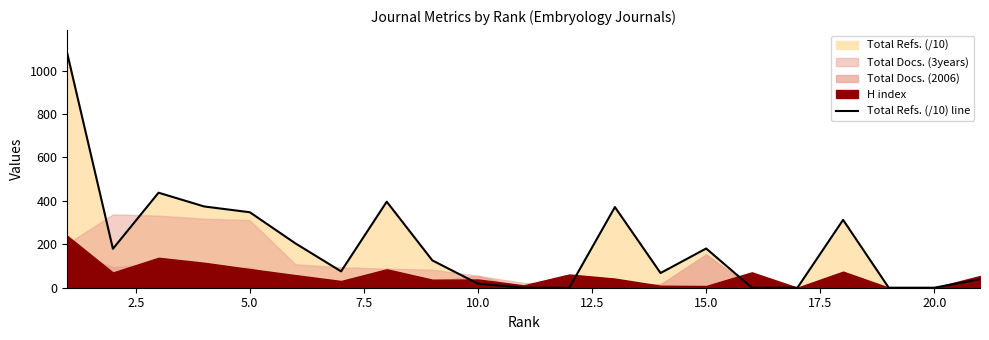

How many values are below 125?

10